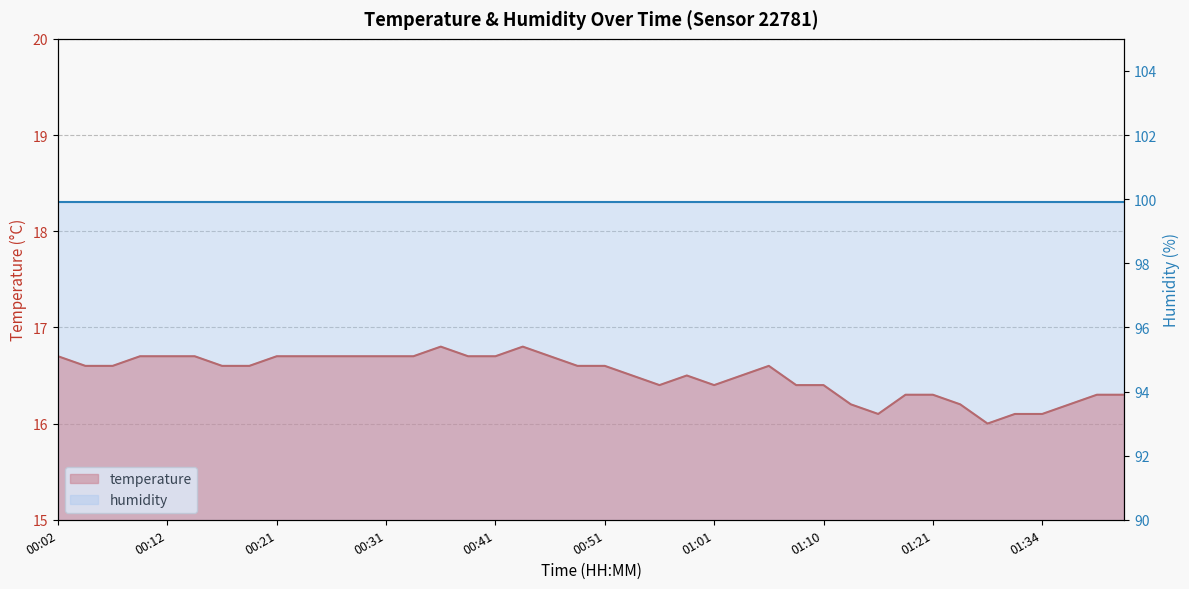

At which category does the chart reach its peak across all series?

00:36